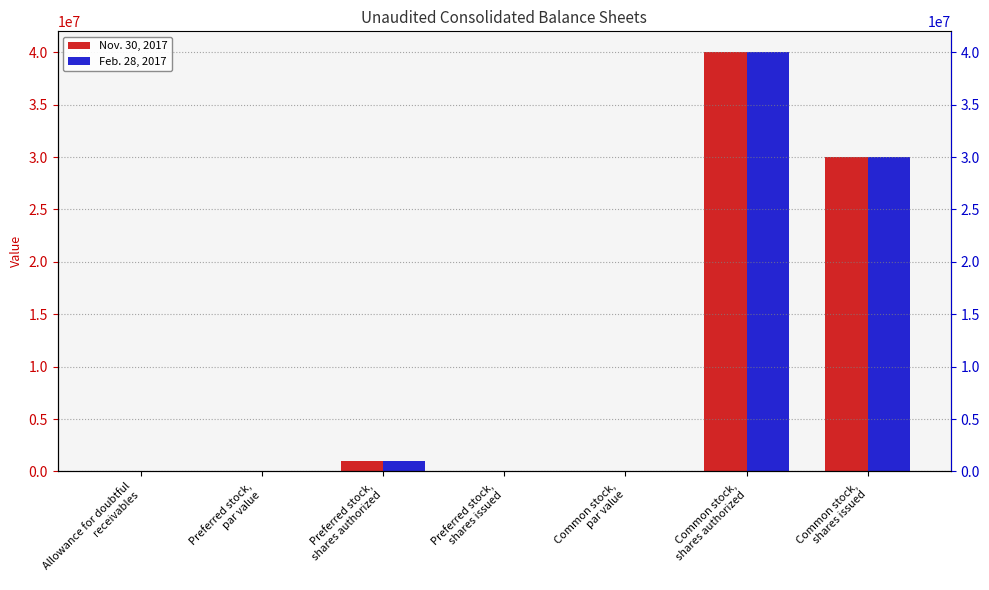

What is the value of the Feb. 28, 2017 bar at the 1st from the left?

1674.0